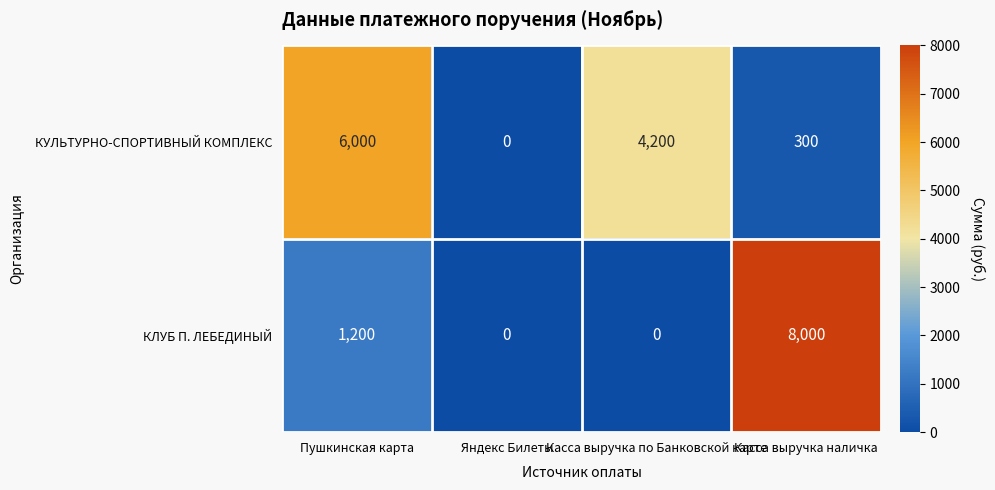

Which series has the largest range (max minus min)?

КЛУБ П. ЛЕБЕДИНЫЙ